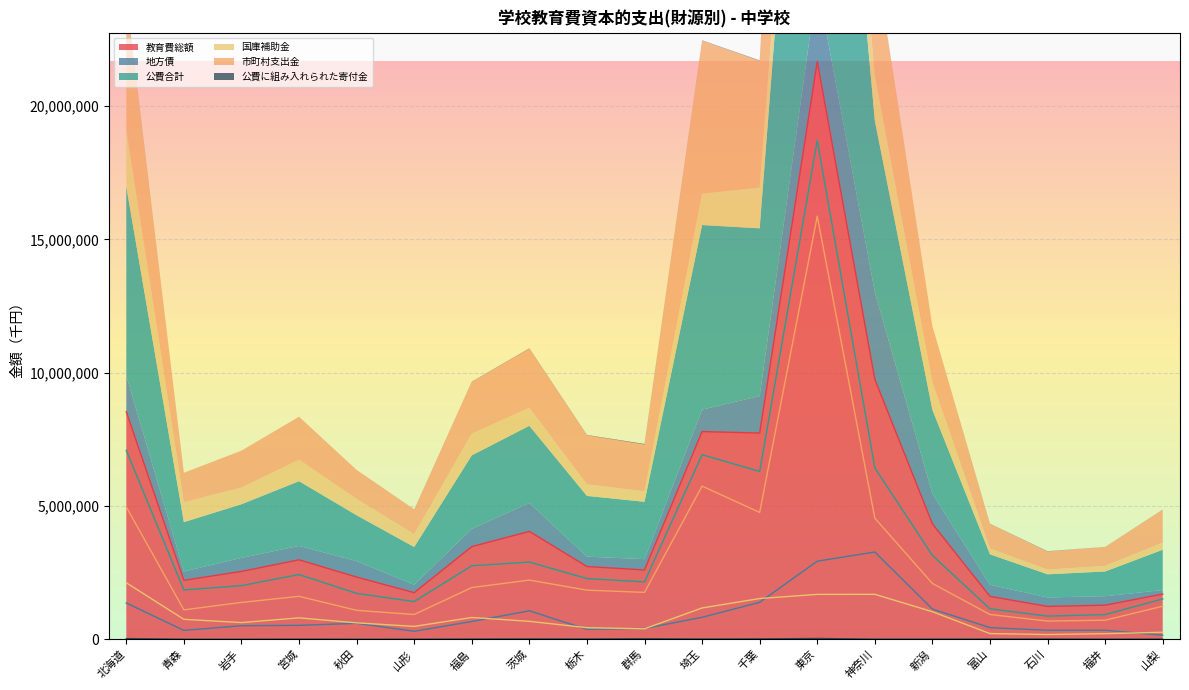

Is the value of 公費に組み入れられた寄付金 at 福島 greater than the value of 市町村支出金 at 山梨?

No